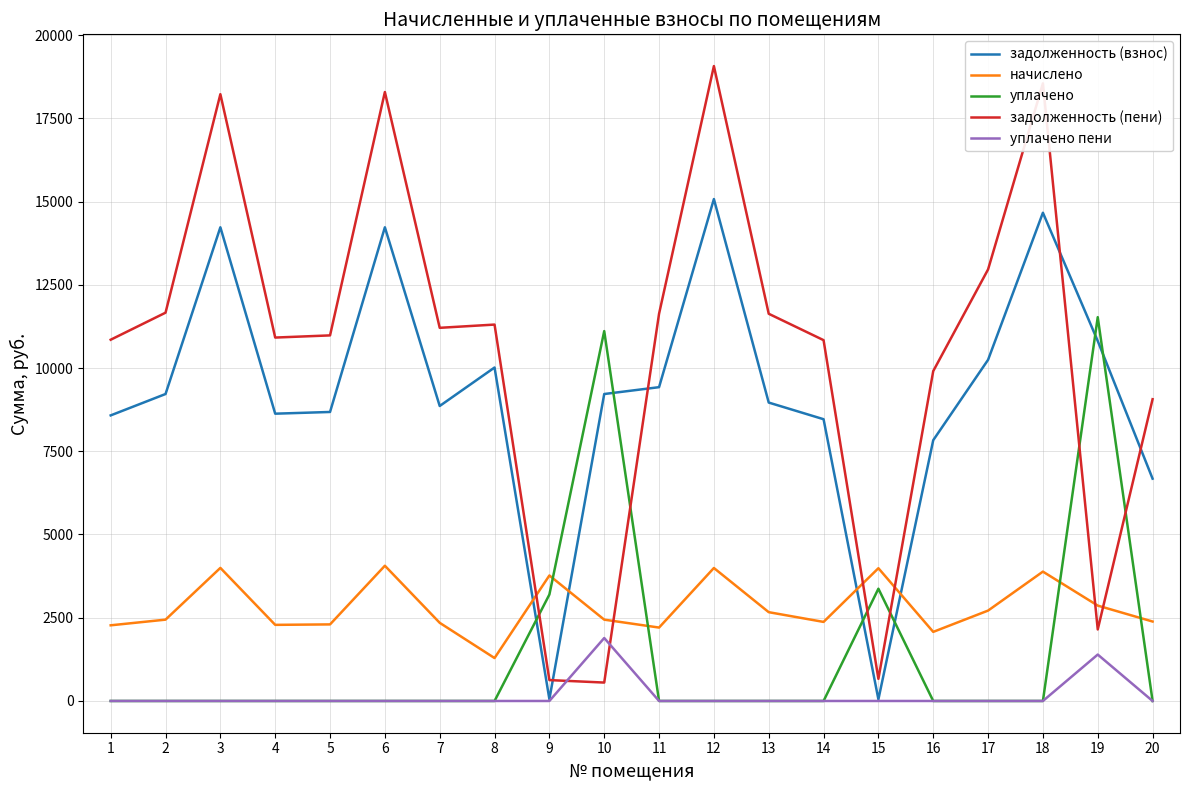

Which series has the largest range (max minus min)?

задолженность (пени)